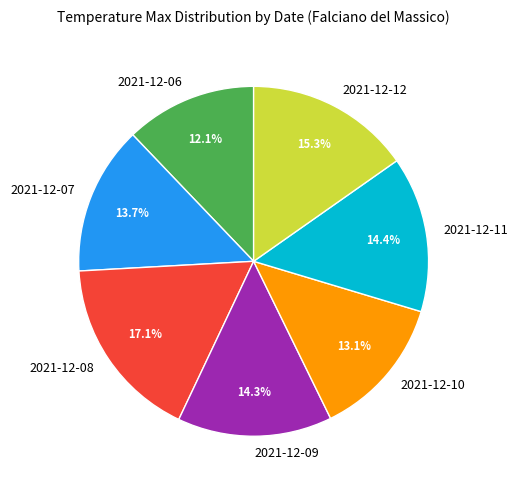

To the nearest percent, what is the difference between the largest and smallest slice percentages?

5%